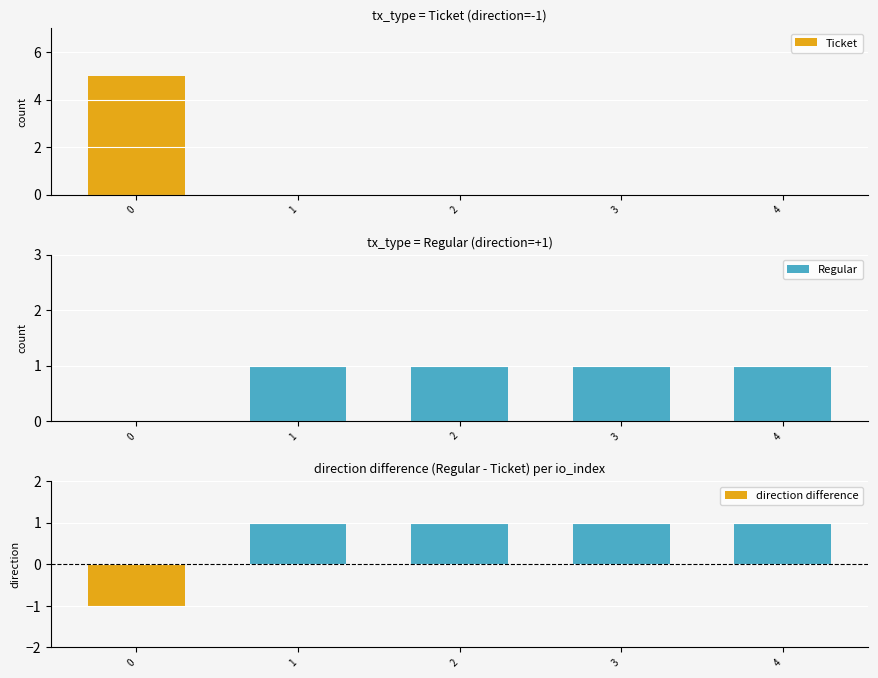

At which label does Ticket reach its minimum?

1